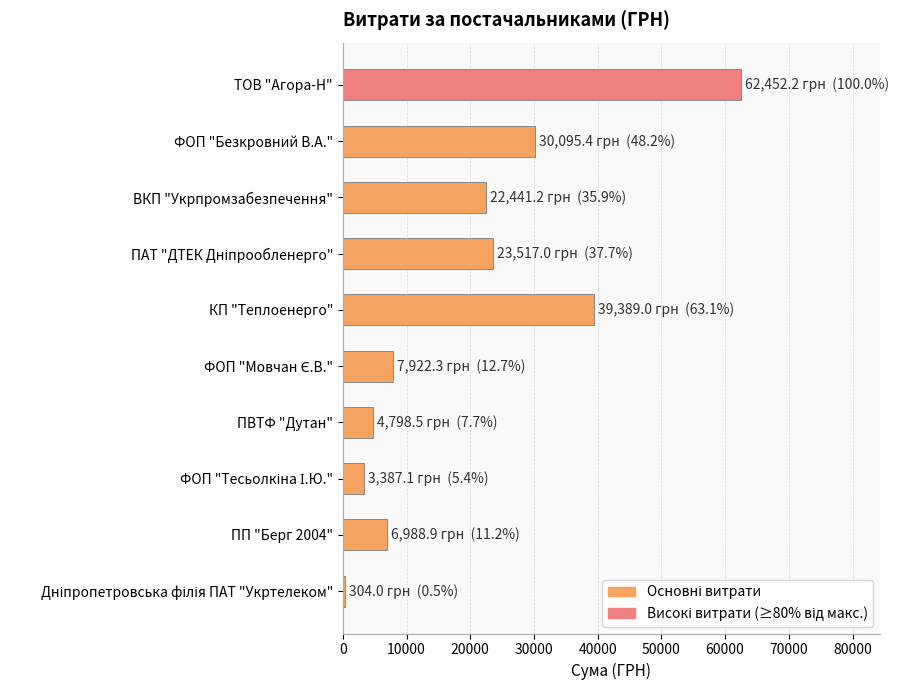

Read the value at ФОП "Безкровний В.А.".

30095.4